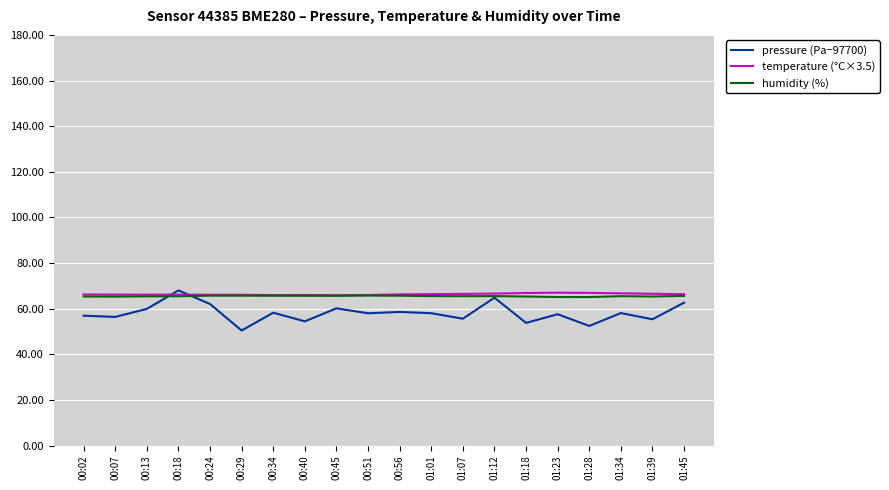

True or false: temperature (°C×3.5) has a value of 66.5 at 01:39.

True